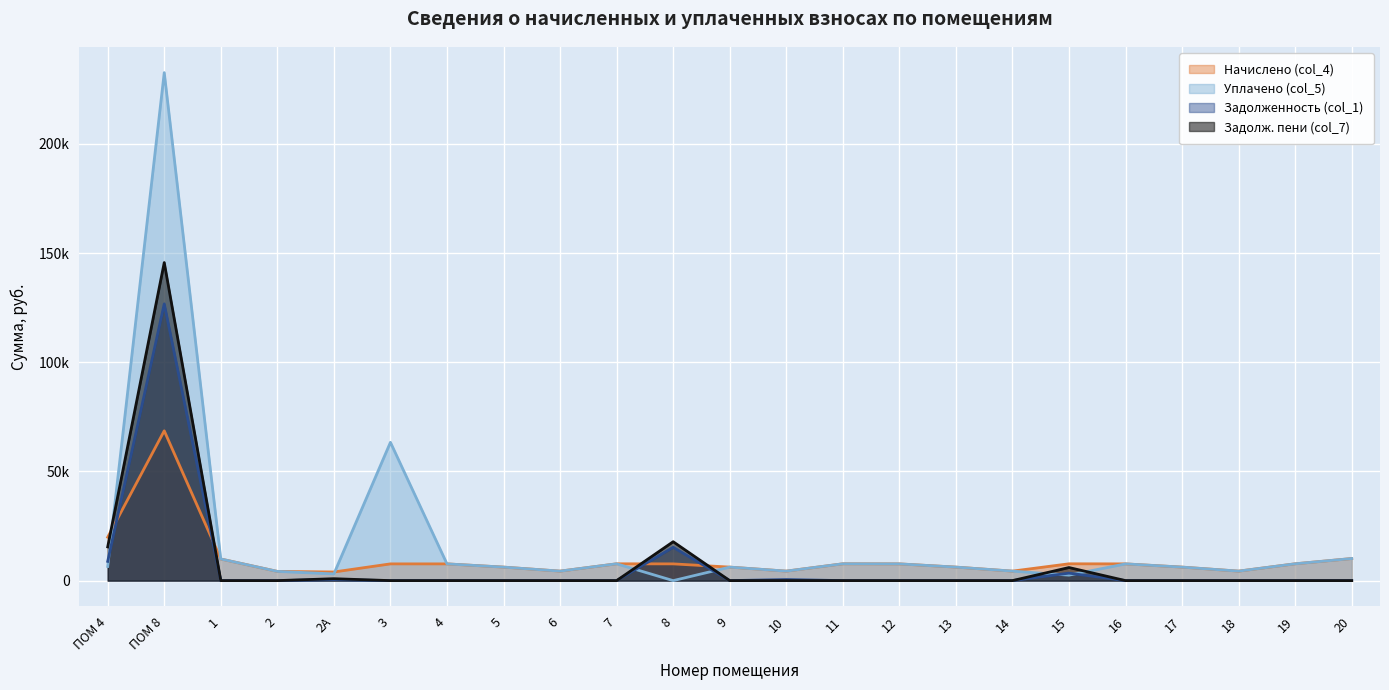

At how many categories does at least one series exceed 144678?

1